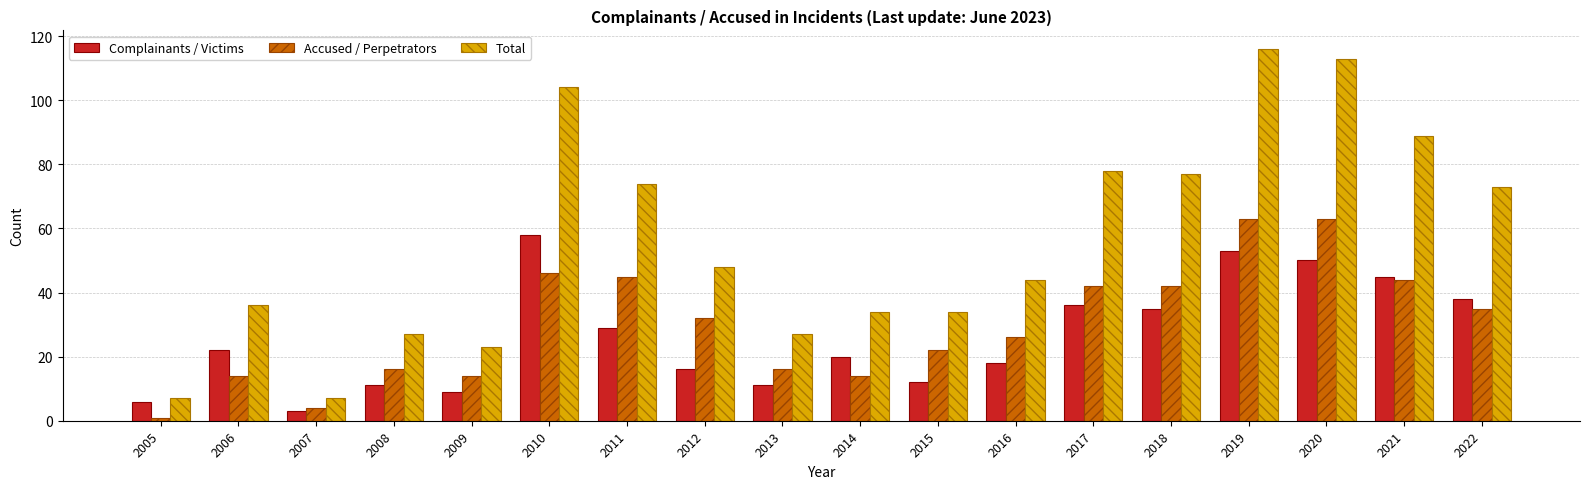

At which category is the sum across all series the highest?

2019